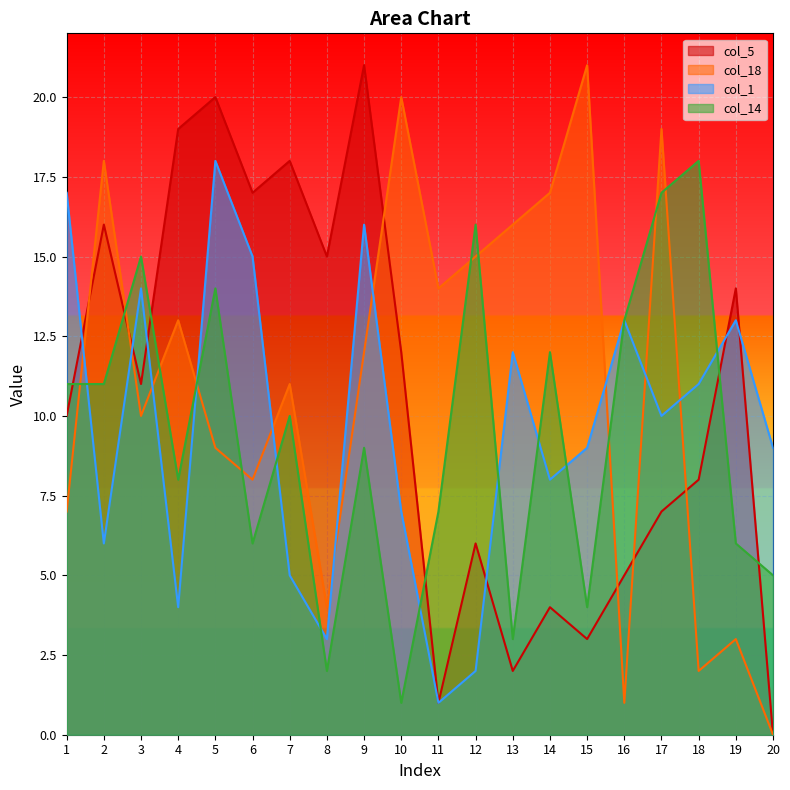

Reading left to right, extract all data points from this chart.

col_5: 10	16	11	19	20	17	18	15	21	12	1	6	2	4	3	5	7	8	14	0
col_18: 7	18	10	13	9	8	11	4	12	20	14	15	16	17	21	1	19	2	3	0
col_1: 17	6	14	4	18	15	5	3	16	7	1	2	12	8	9	13	10	11	13	9
col_14: 11	11	15	8	14	6	10	2	9	1	7	16	3	12	4	13	17	18	6	5